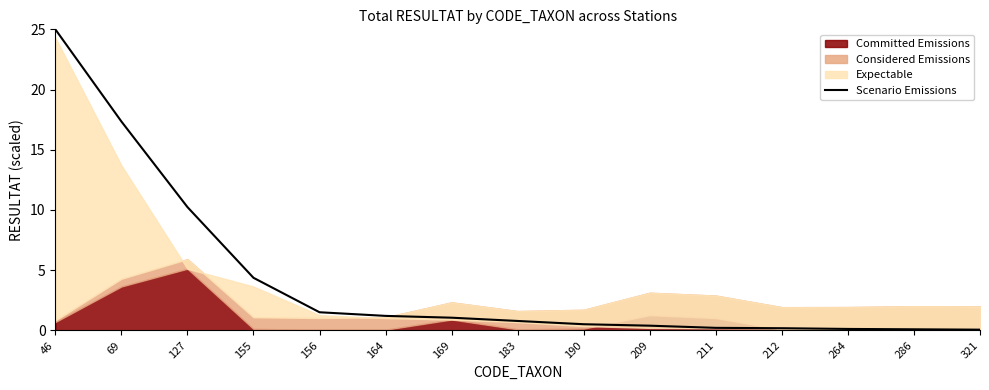

Which has a higher value, 209 or 321?

209